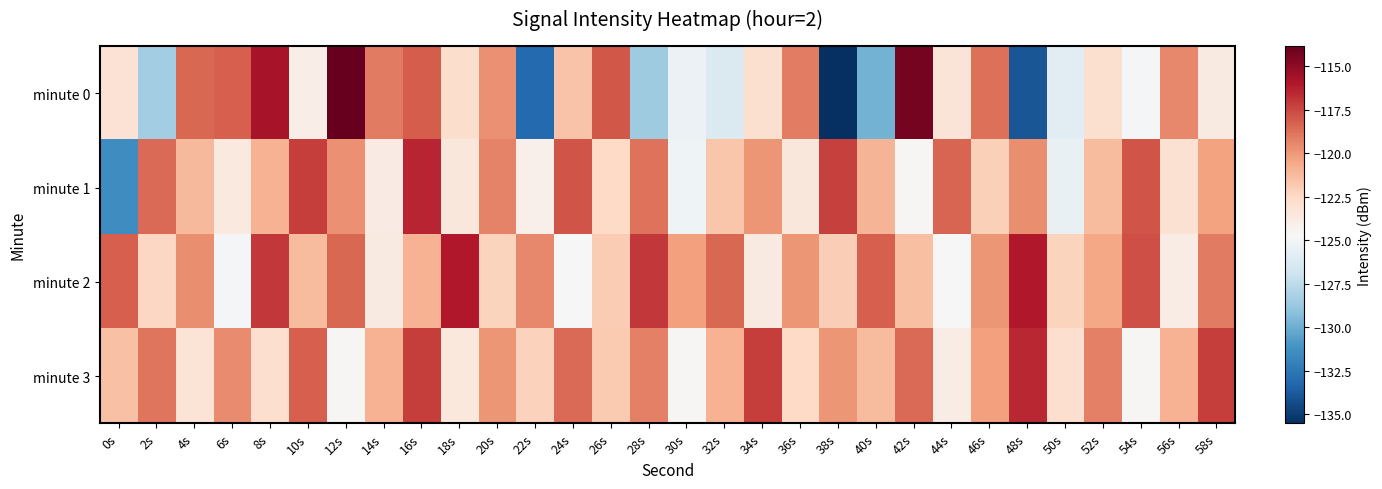

Between 2s and 8s, which series saw the biggest shift?

minute 0